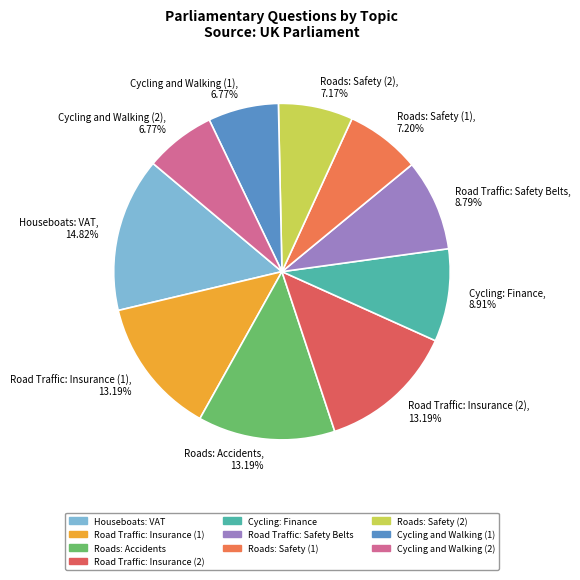

What is the total percentage of Road Traffic: Safety Belts and Roads: Safety (2)?

16.0%